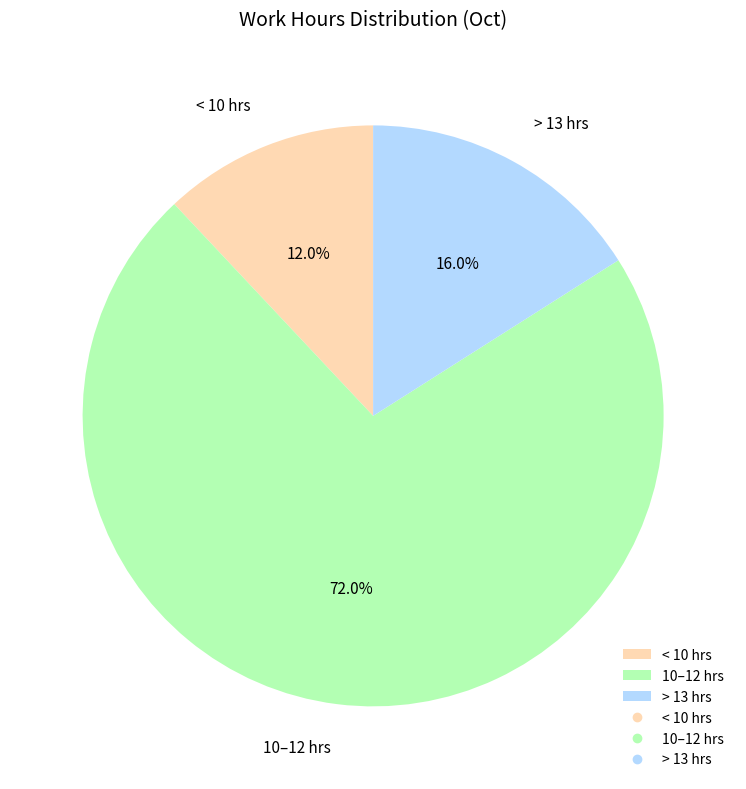

What portion of the pie excludes < 10 hrs?

88.0%